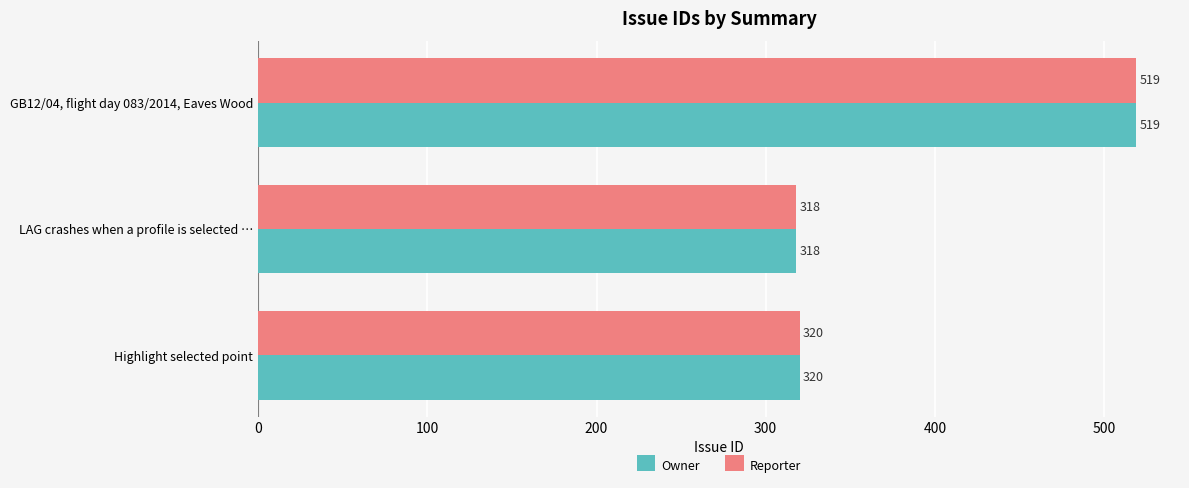

What is the sum of the Owner values at GB12/04, flight day 083/2014, Eaves Wood and LAG crashes when a profile is selected …?

837